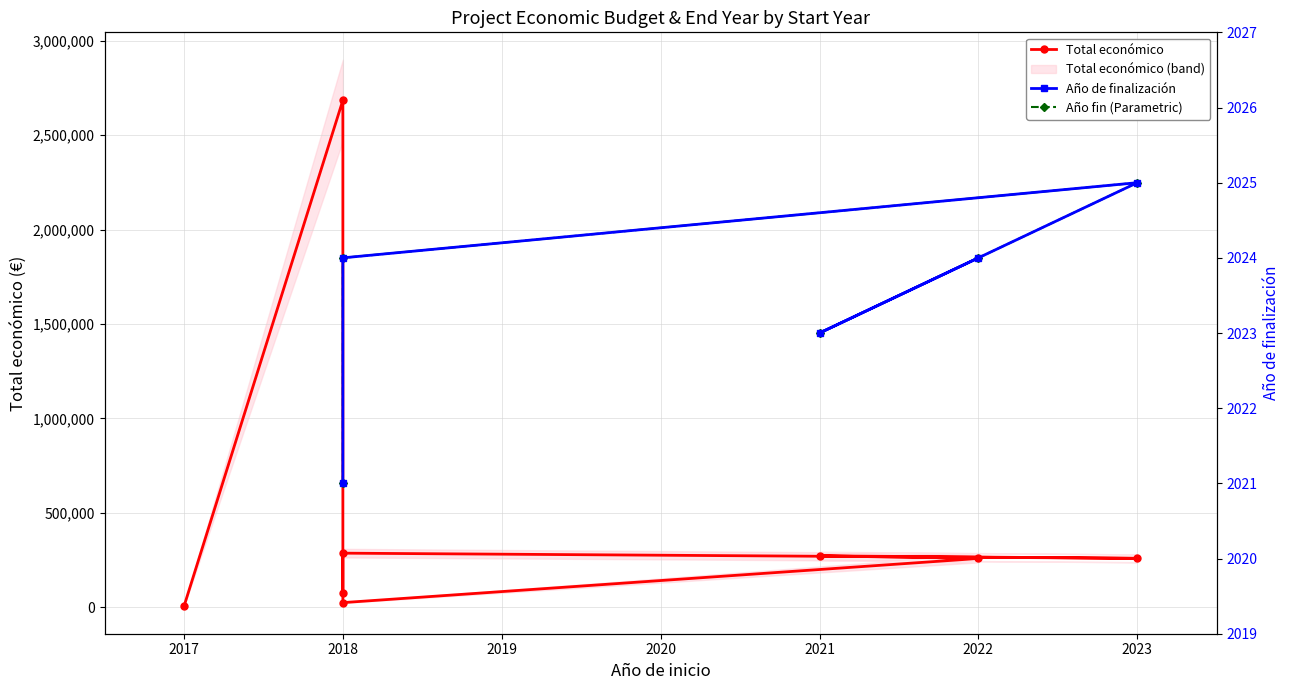

What is the difference between the second highest and minimum values?

281633